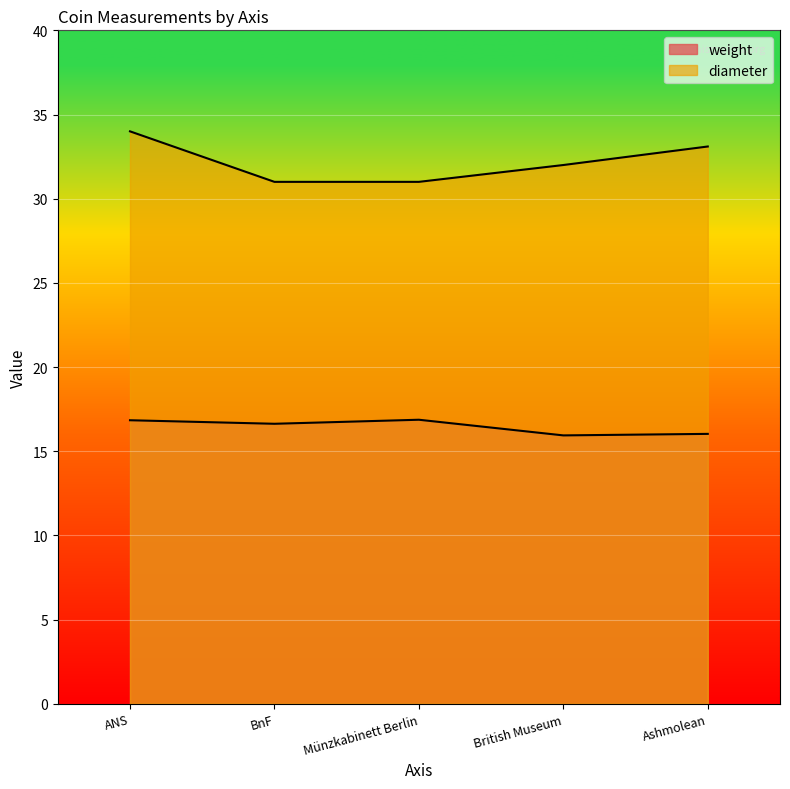

True or false: weight has more than 0 points higher than both neighbors.

True